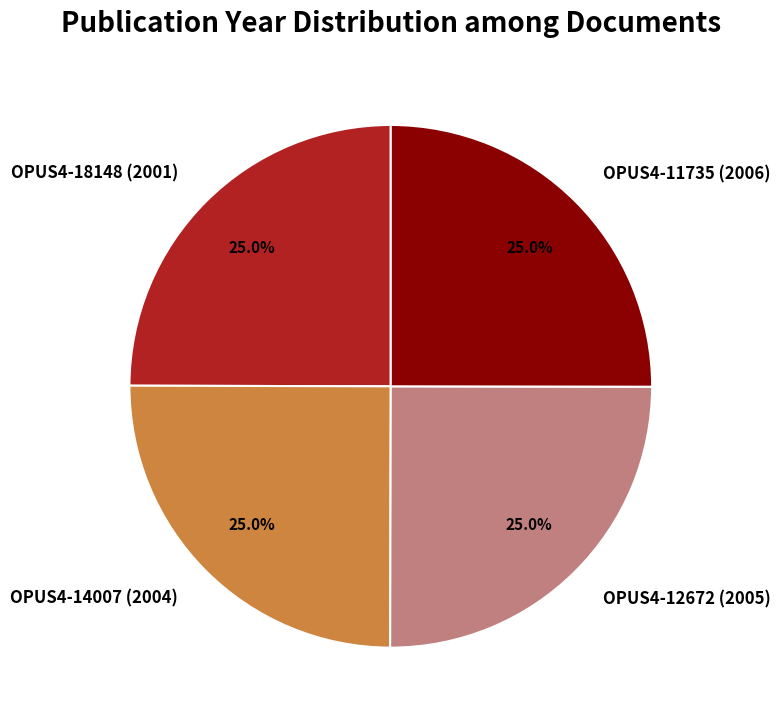

What percentage is the OPUS4-12672 (2005) slice, to the nearest percent?

25%